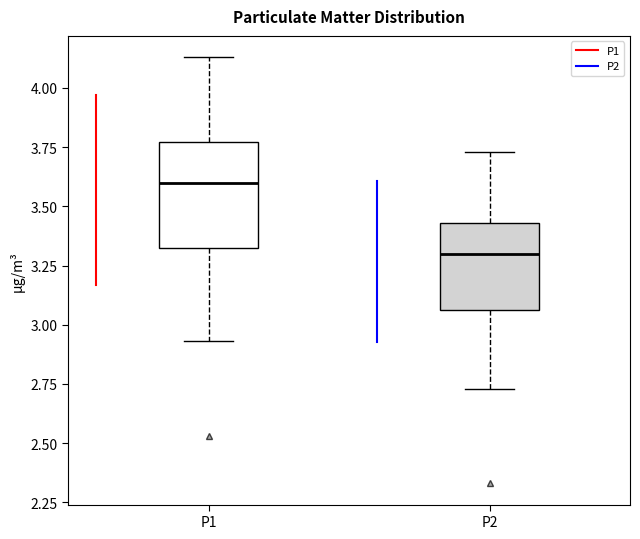

Reading left to right, read every box against the y-axis: the position of its median line, the range the box covers, and the ends of its whiskers. The values are not printed on the chart, so give them approximately, as read against the axis.

P1: median 3.60, box 3.30 to 3.75, whiskers 2.95 to 4.15
P2: median 3.30, box 3.05 to 3.45, whiskers 2.75 to 3.75